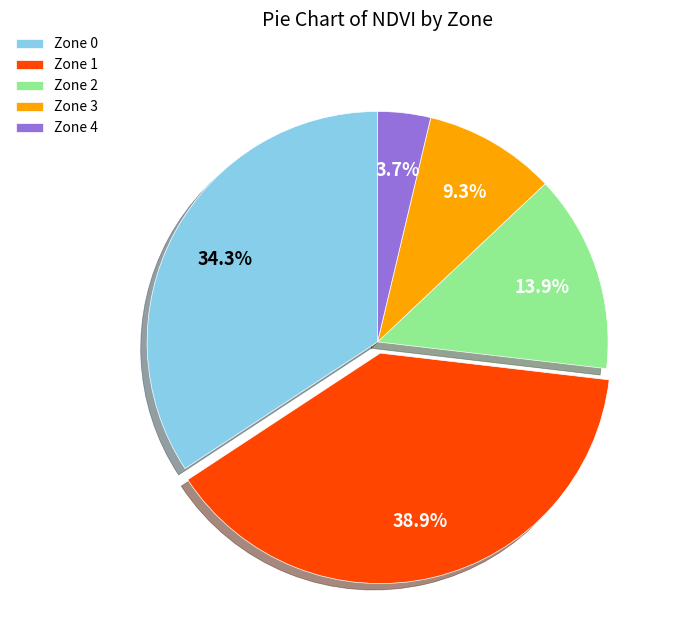

Count the number of slices in the pie.

5